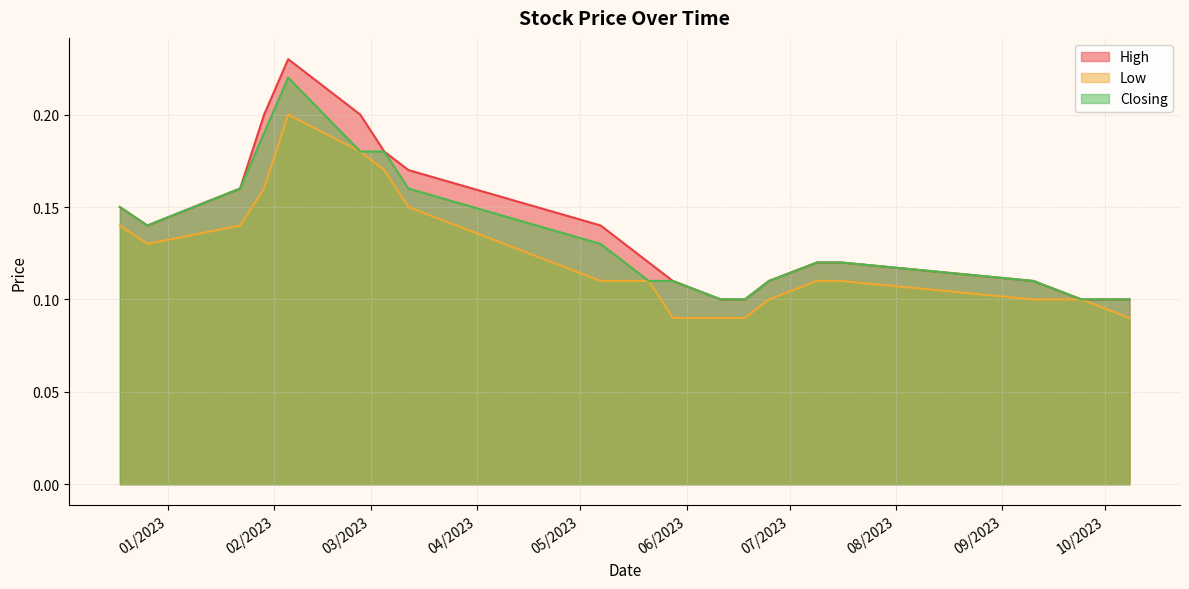

Reading left to right, what are all the values shown in this chart?

High: 08/10/2023=0.1	24/09/2023=0.1	10/09/2023=0.1	16/07/2023=0.1	09/07/2023=0.1	25/06/2023=0.1	18/06/2023=0.1	11/06/2023=0.1	28/05/2023=0.1	21/05/2023=0.1	14/05/2023=0.1	07/05/2023=0.1	12/03/2023=0.2	05/03/2023=0.2	26/02/2023=0.2	05/02/2023=0.2	29/01/2023=0.2	22/01/2023=0.2	26/12/2022=0.1	18/12/2022=0.1
Low: 08/10/2023=0.1	24/09/2023=0.1	10/09/2023=0.1	16/07/2023=0.1	09/07/2023=0.1	25/06/2023=0.1	18/06/2023=0.1	11/06/2023=0.1	28/05/2023=0.1	21/05/2023=0.1	14/05/2023=0.1	07/05/2023=0.1	12/03/2023=0.1	05/03/2023=0.2	26/02/2023=0.2	05/02/2023=0.2	29/01/2023=0.2	22/01/2023=0.1	26/12/2022=0.1	18/12/2022=0.1
Closing: 08/10/2023=0.1	24/09/2023=0.1	10/09/2023=0.1	16/07/2023=0.1	09/07/2023=0.1	25/06/2023=0.1	18/06/2023=0.1	11/06/2023=0.1	28/05/2023=0.1	21/05/2023=0.1	14/05/2023=0.1	07/05/2023=0.1	12/03/2023=0.2	05/03/2023=0.2	26/02/2023=0.2	05/02/2023=0.2	29/01/2023=0.2	22/01/2023=0.2	26/12/2022=0.1	18/12/2022=0.1